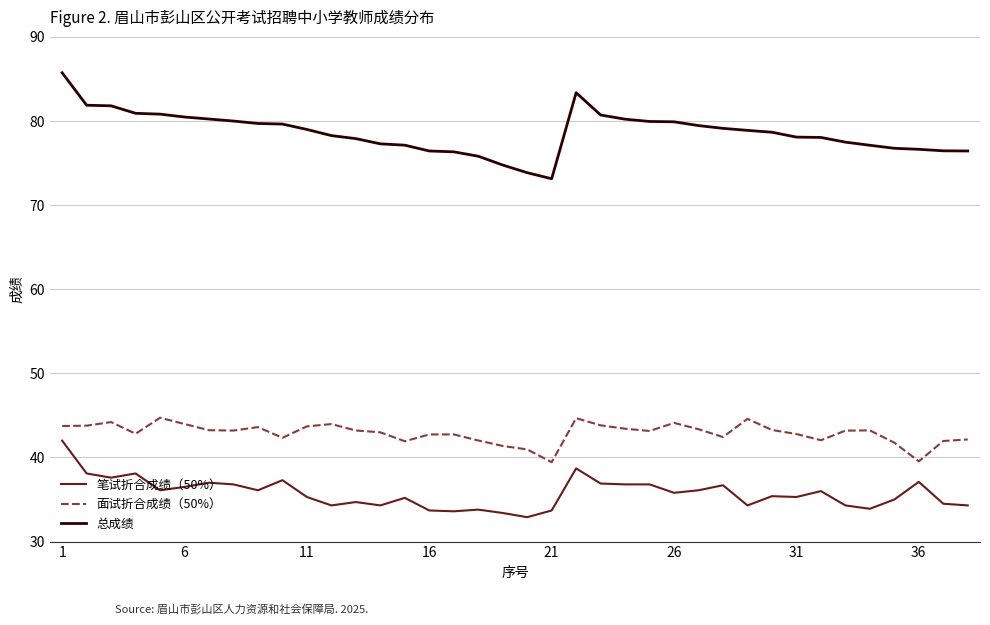

Which series has the largest range (max minus min)?

总成绩